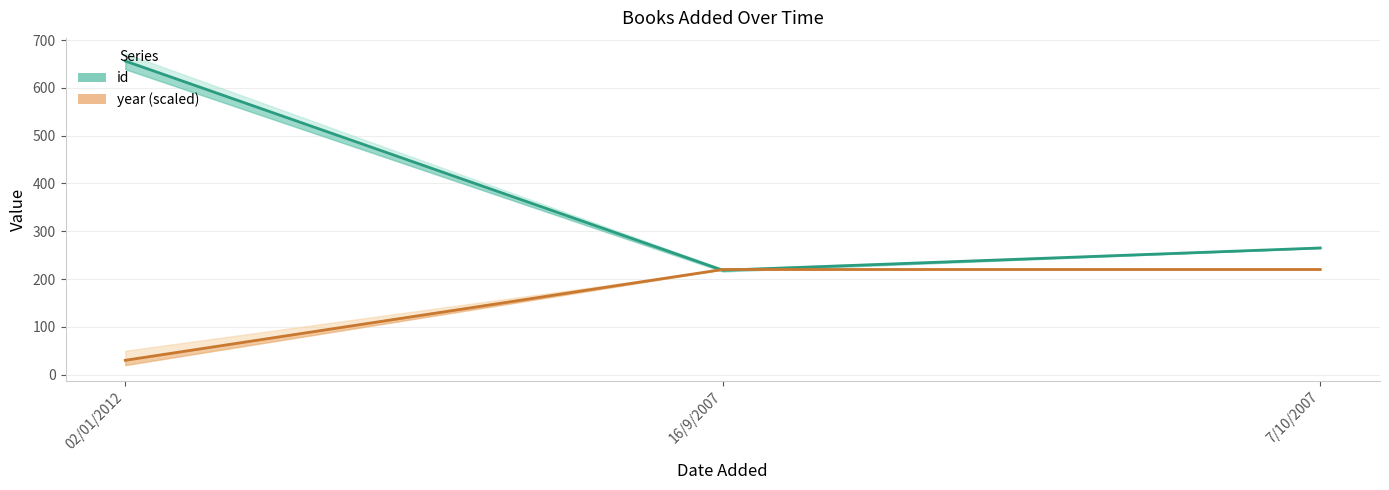

Is the value of year (scaled) at 16/9/2007 greater than the value of id at 16/9/2007?

Yes